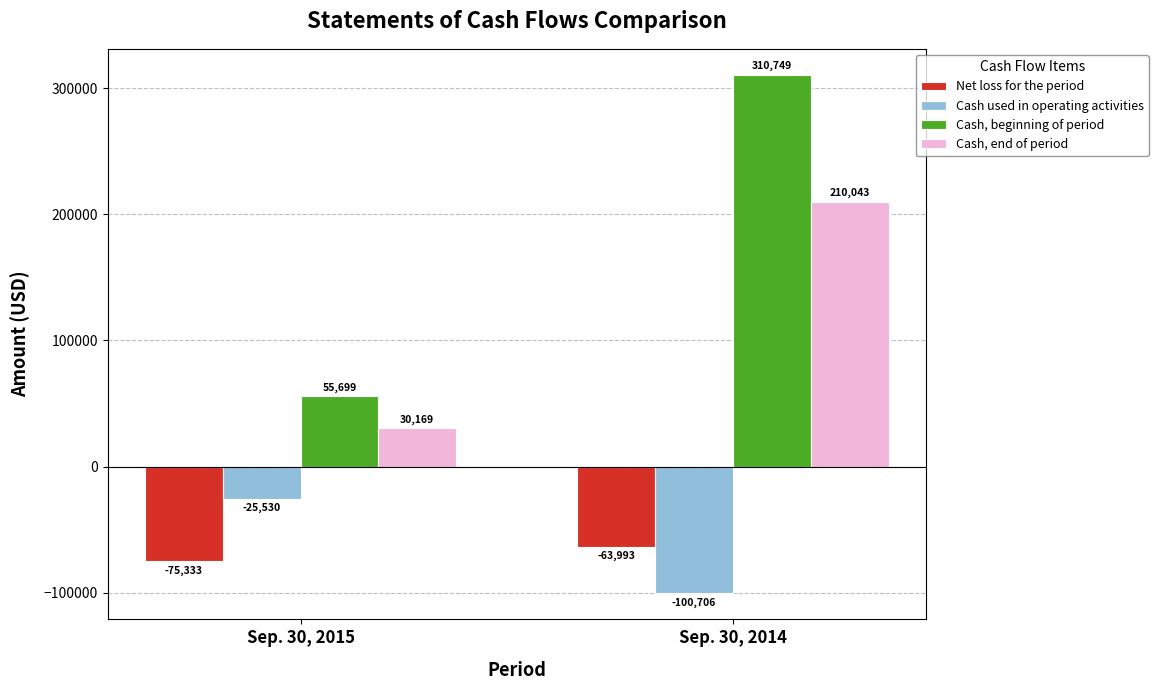

Reading left to right, what are all the values shown in this chart?

Net loss for the period: -75333	-63993
Cash used in operating activities: -25530	-100706
Cash, beginning of period: 55699	310749
Cash, end of period: 30169	210043